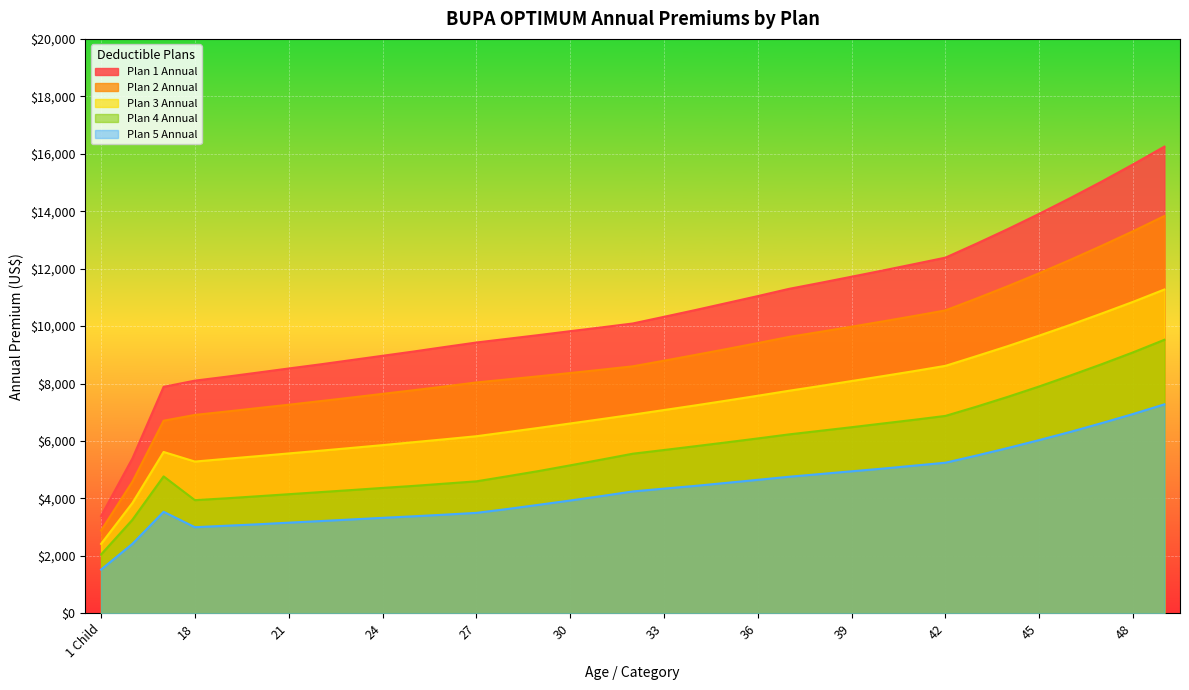

Reading left to right, list all the values displayed in this chart.

Plan 1 Annual: 1 Child=3384	2 Children=5385	3+ Children=7884	18=8100	19=8235	20=8378	21=8523	22=8665	23=8815	24=8965	25=9115	26=9273	27=9427	28=9557	29=9687	30=9822	31=9954	32=10090	33=10322	34=10557	35=10800	36=11044	37=11296	38=11505	39=11719	40=11936	41=12158	42=12383	43=12873	44=13380	45=13910	46=14462	47=15034	48=15630	49=16248
Plan 2 Annual: 1 Child=2880	2 Children=4577	3+ Children=6704	18=6906	19=7022	20=7142	21=7261	22=7385	23=7510	24=7639	25=7767	26=7899	27=8036	28=8144	29=8252	30=8365	31=8480	32=8598	33=8794	34=8995	35=9199	36=9408	37=9623	38=9799	39=9979	40=10163	41=10351	42=10546	43=10962	44=11392	45=11841	46=12310	47=12798	48=13303	49=13832
Plan 3 Annual: 1 Child=2415	2 Children=3836	3+ Children=5616	18=5282	19=5377	20=5469	21=5565	22=5659	23=5756	24=5854	25=5957	26=6059	27=6164	28=6309	29=6455	30=6608	31=6760	32=6915	33=7076	34=7237	35=7404	36=7574	37=7748	38=7914	39=8086	40=8257	41=8432	42=8615	43=8956	44=9304	45=9669	46=10045	47=10439	48=10844	49=11273
Plan 4 Annual: 1 Child=2046	2 Children=3252	3+ Children=4765	18=3938	19=4002	20=4073	21=4145	22=4217	23=4289	24=4364	25=4435	26=4514	27=4593	28=4771	29=4953	30=5150	31=5350	32=5555	33=5684	34=5816	35=5950	36=6087	37=6228	38=6353	39=6478	40=6608	41=6736	42=6872	43=7196	44=7538	45=7898	46=8280	47=8674	48=9085	49=9522
Plan 5 Annual: 1 Child=1521	2 Children=2415	3+ Children=3533	18=2996	19=3047	20=3097	21=3154	22=3209	23=3266	24=3322	25=3376	26=3434	27=3495	28=3631	29=3777	30=3926	31=4080	32=4241	33=4340	34=4435	35=4540	36=4646	37=4753	38=4848	39=4943	40=5037	41=5140	42=5242	43=5493	44=5755	45=6031	46=6317	47=6622	48=6938	49=7274